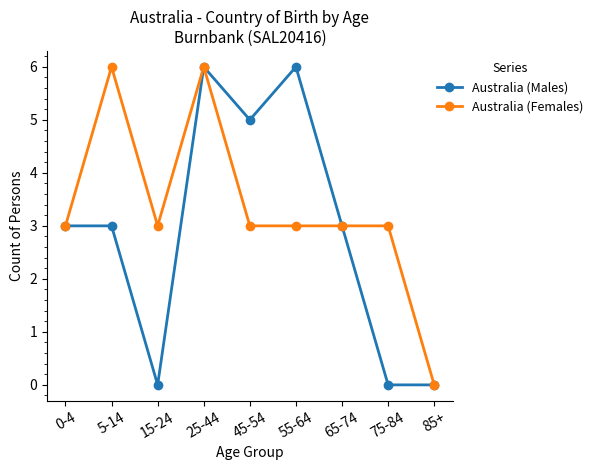

How many lines are shown in the chart?

2